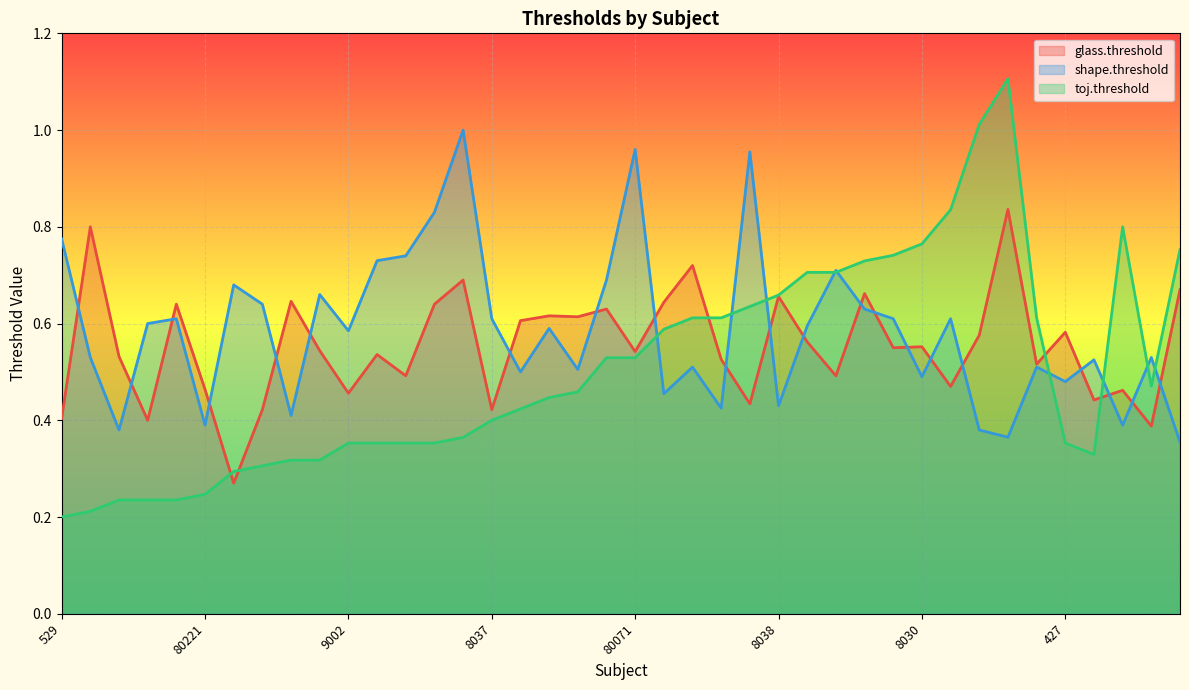

Which series has the largest total across all categories?

shape.threshold